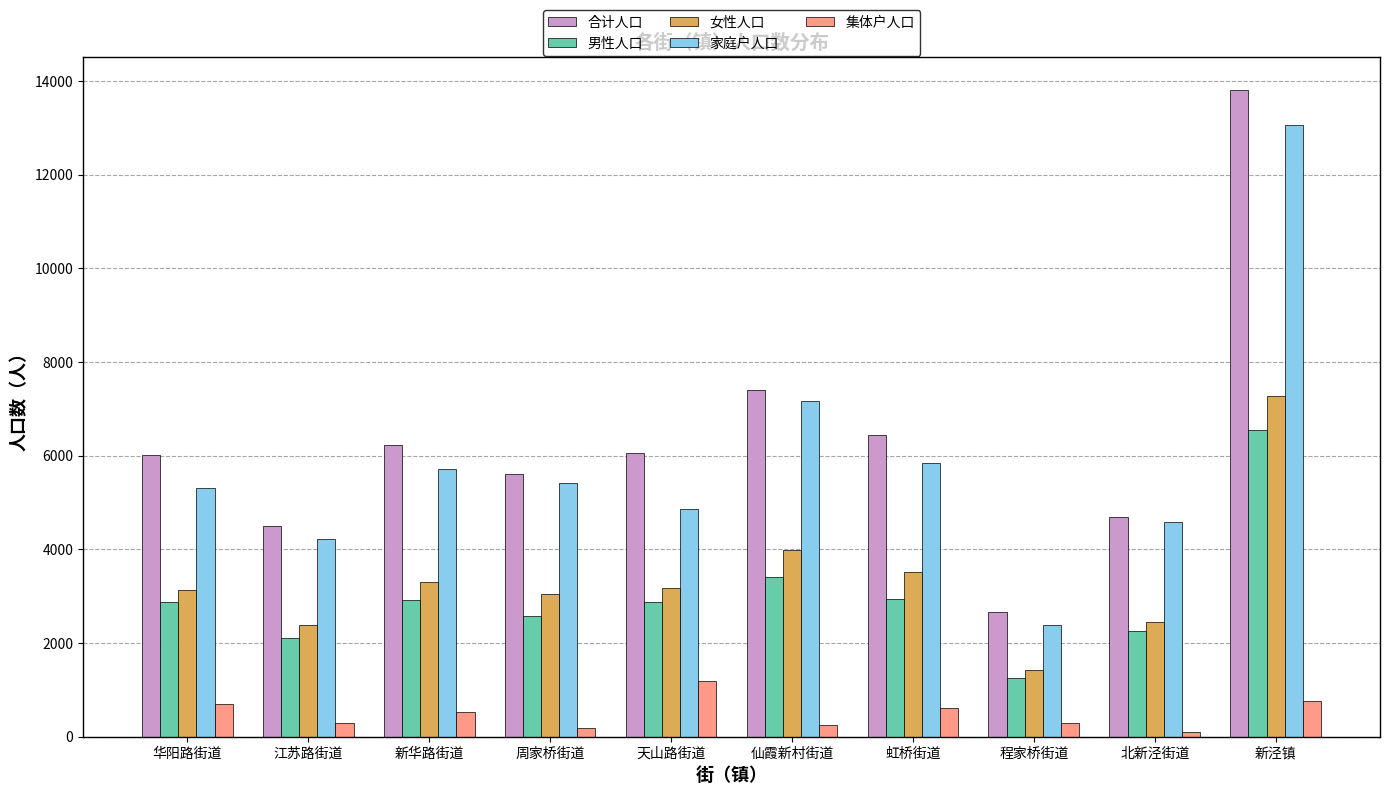

What are all the series names shown in the legend?

合计人口, 男性人口, 女性人口, 家庭户人口, 集体户人口